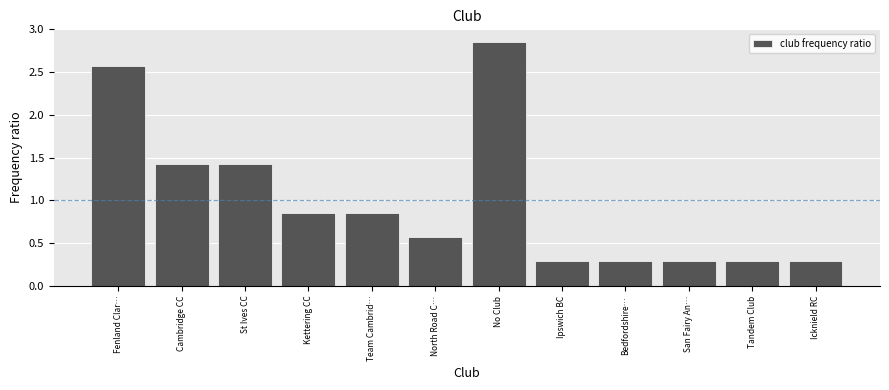

Which category has the highest value across all series?

No Club